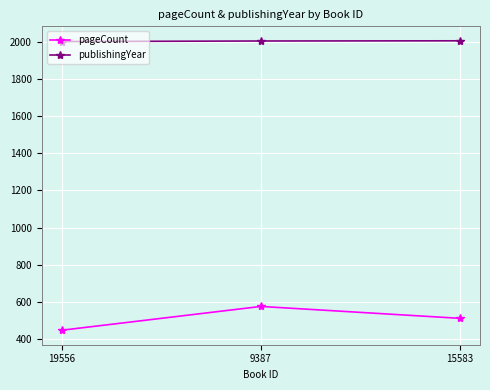

Rank the series by their maximum value, from highest to lowest.

publishingYear, pageCount